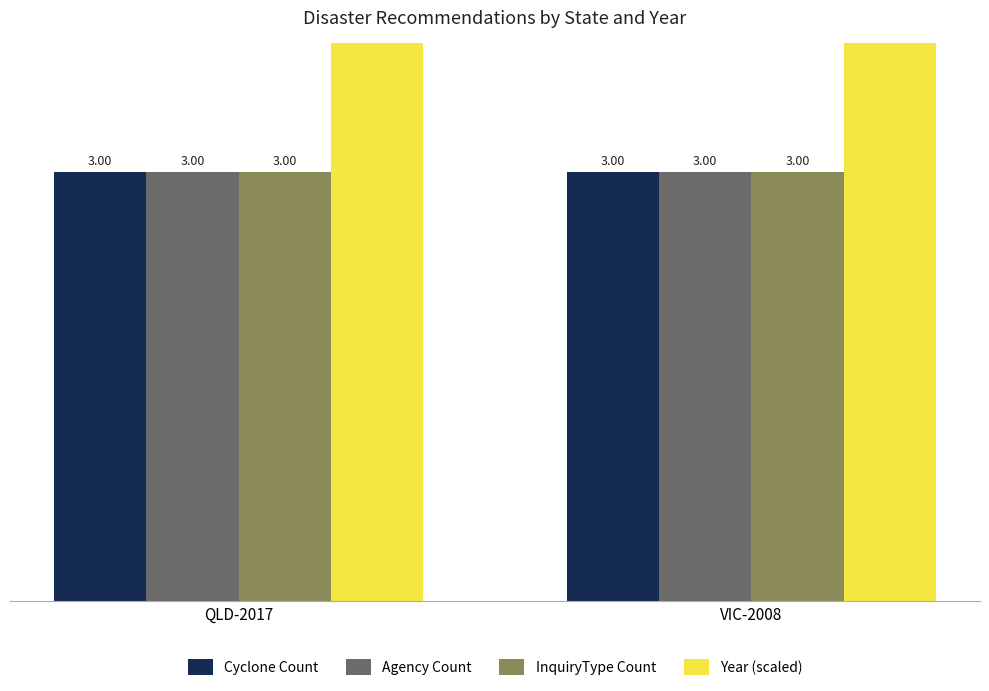

Reading left to right, what are all the values shown in this chart?

Cyclone Count: QLD-2017=3.0	VIC-2008=3.0
Agency Count: QLD-2017=3.0	VIC-2008=3.0
InquiryType Count: QLD-2017=3.0	VIC-2008=3.0
Year (scaled): QLD-2017=6.1	VIC-2008=6.0